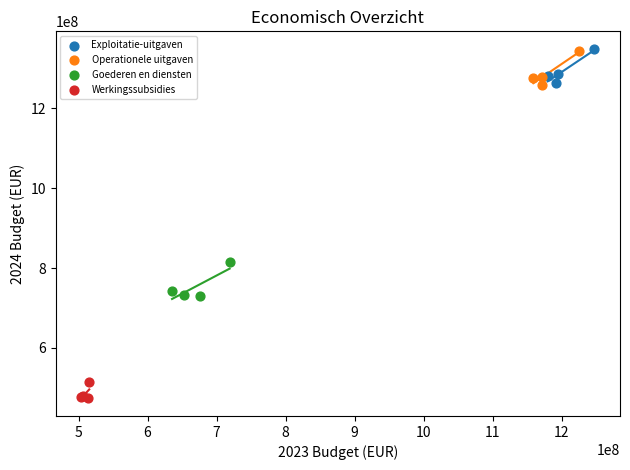

Which series contains the lowest Y value?

Werkingssubsidies